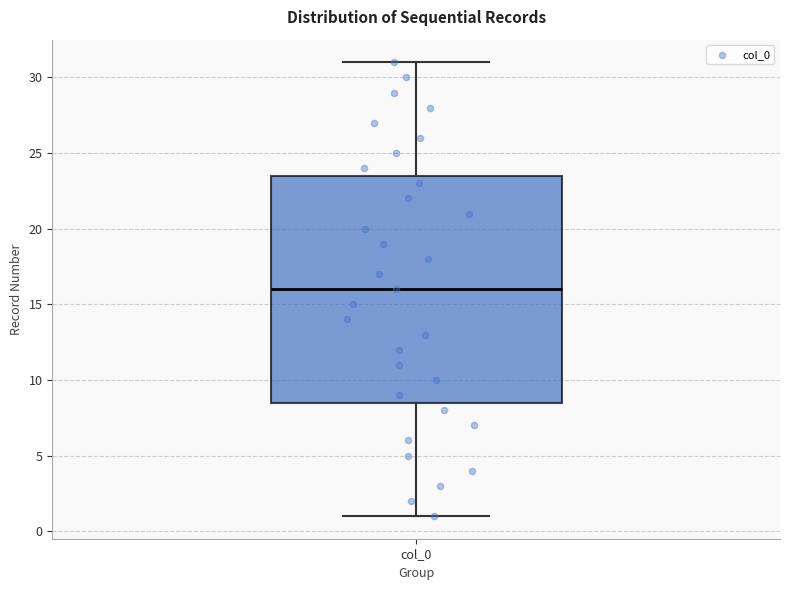

Read this box plot against the y-axis: the position of the median line, the range covered by the box, and the ends of both whiskers. The values are not printed on the chart, so give them approximately, as read against the axis.

median 16.0, box 8.5 to 23.5, whiskers 1.0 to 31.0